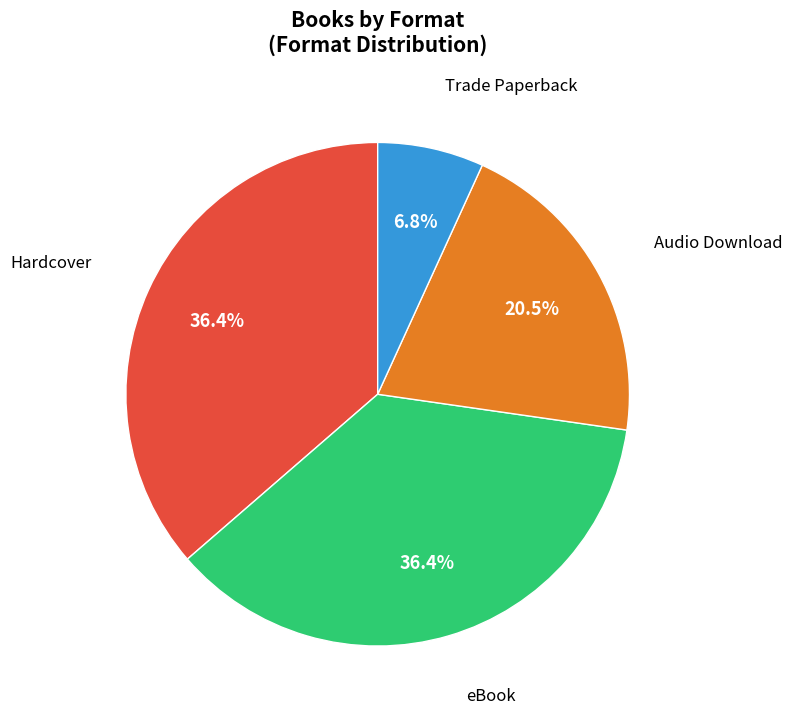

To the nearest percent, what portion does Trade Paperback represent?

7%